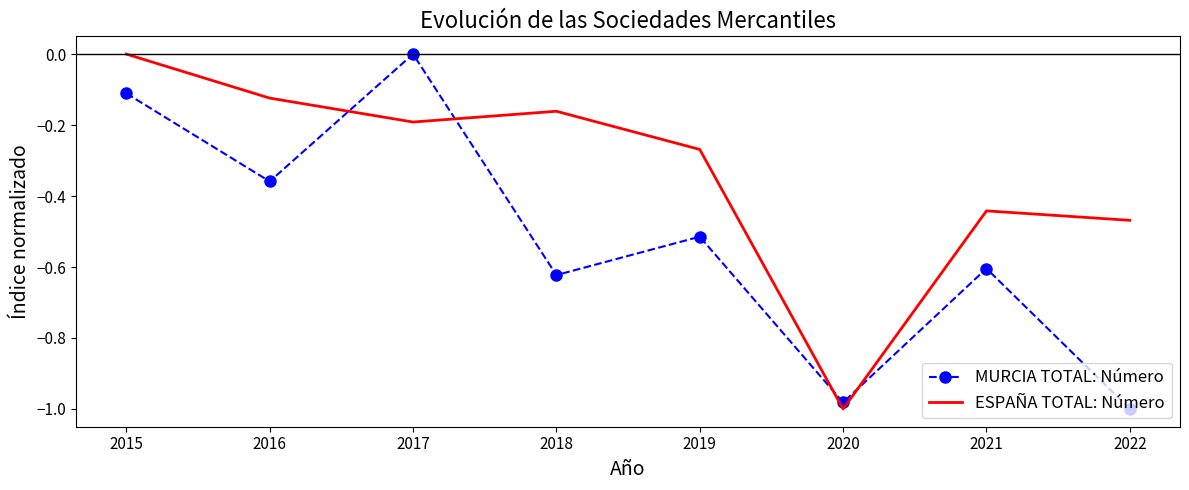

Between which two adjacent categories do MURCIA TOTAL: Número and ESPAÑA TOTAL: Número first intersect?

2016 and 2017